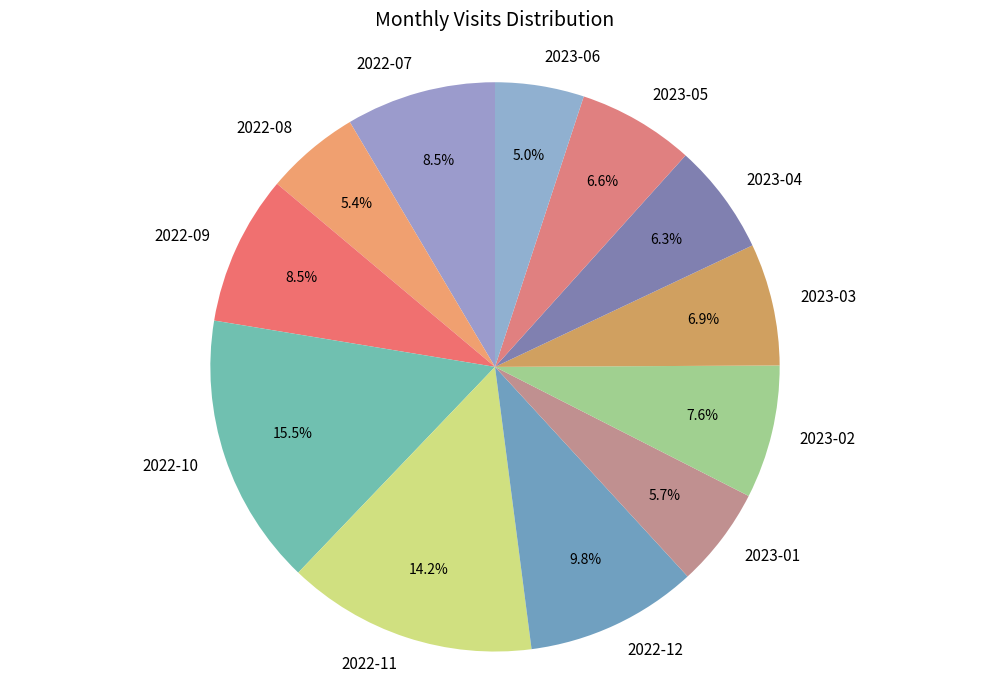

Which slice is the largest?

2022-10